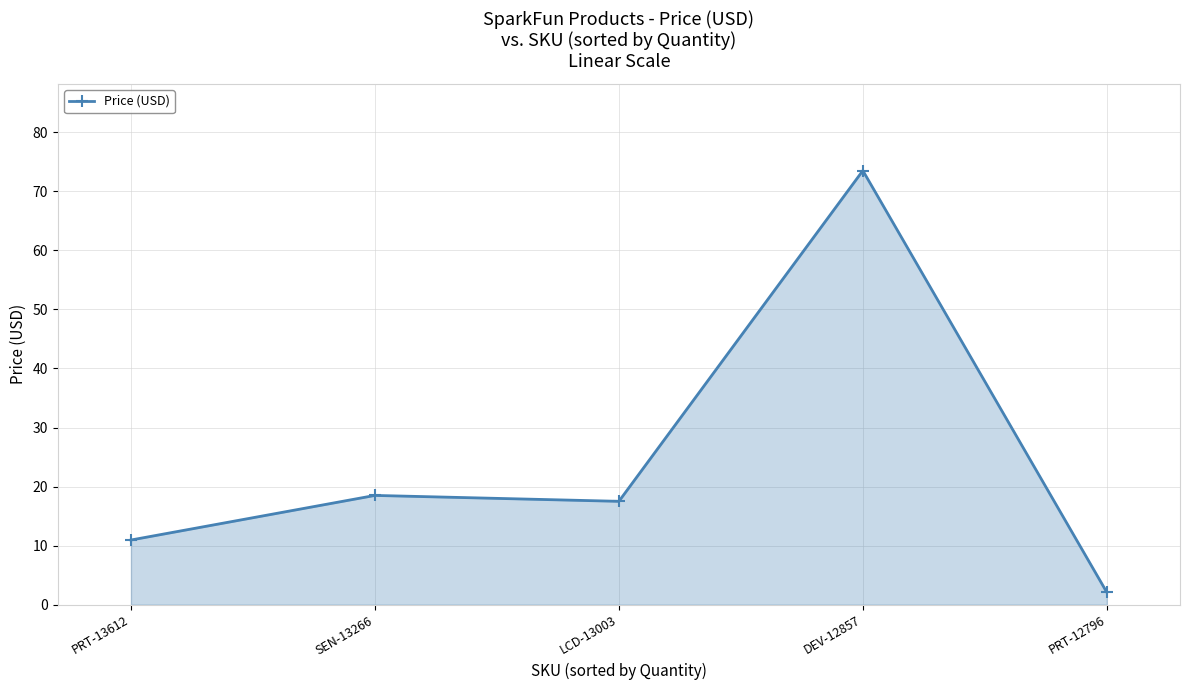

What is the average value?

24.5